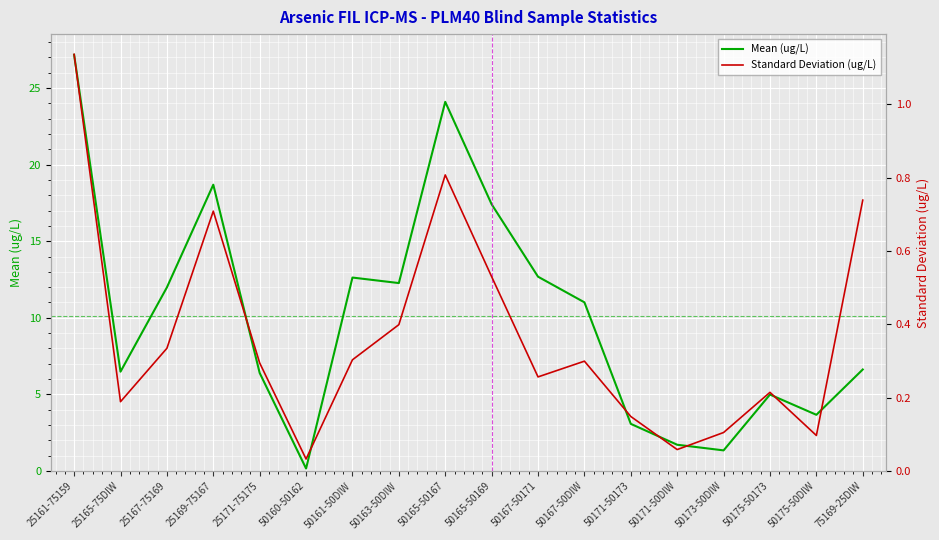

Which series has the widest spread of values?

Mean (ug/L)